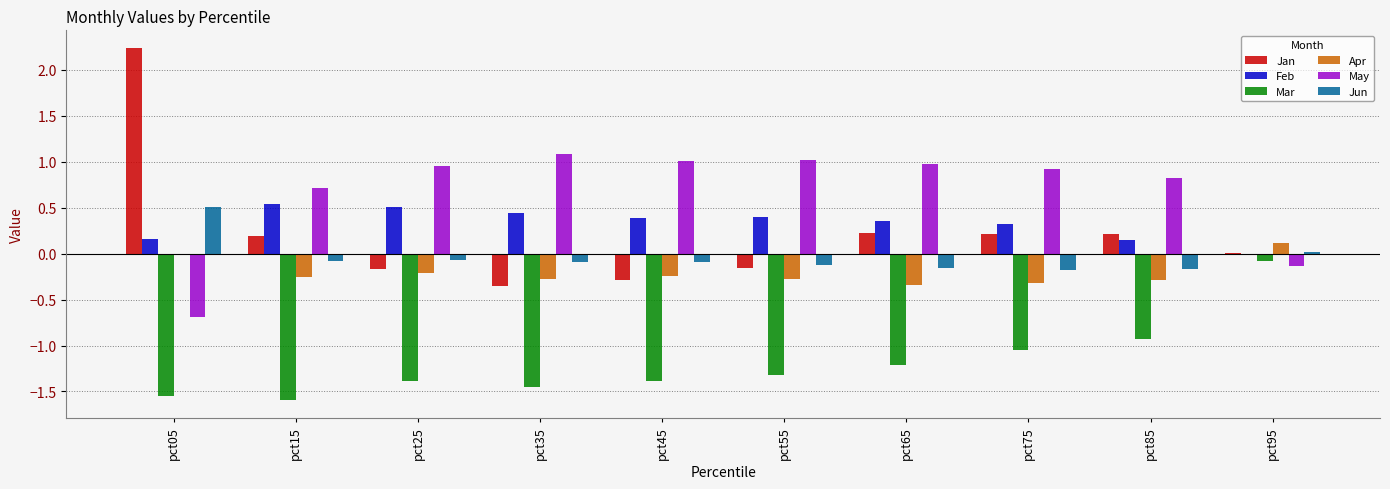

How many categories are shown in the chart?

10